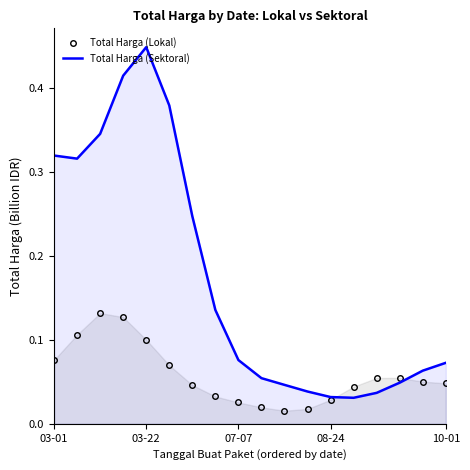

Is it true that Total Harga (Sektoral) equals 0.1 at 7?

True